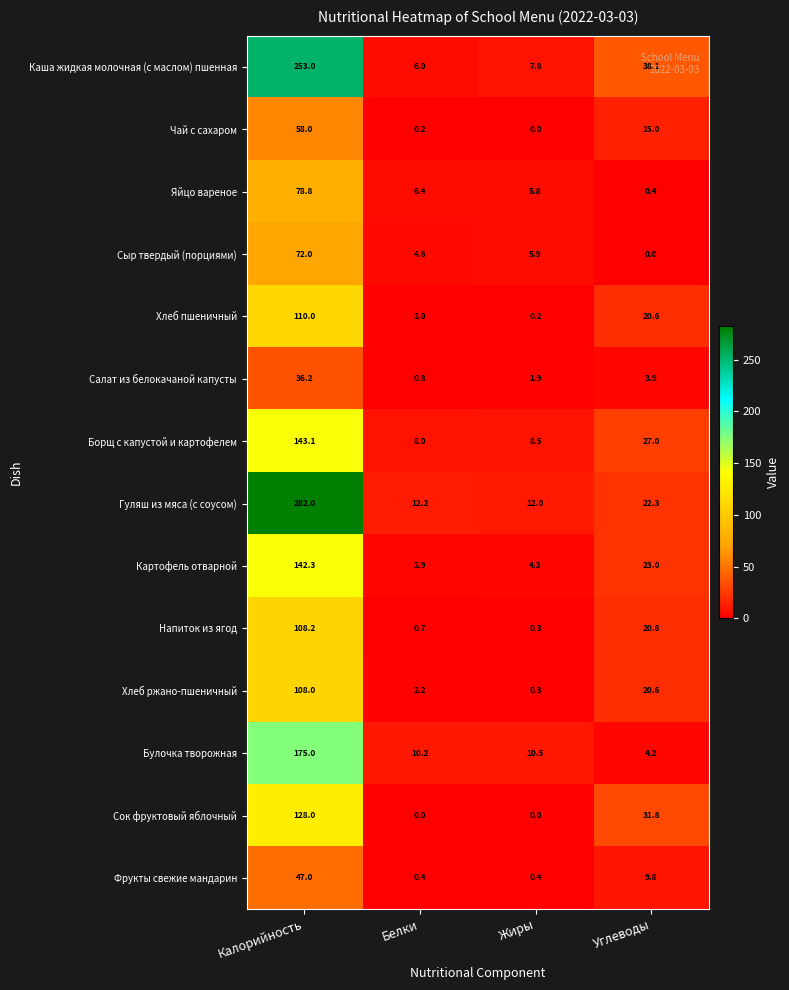

What is the greatest value displayed?

282.0